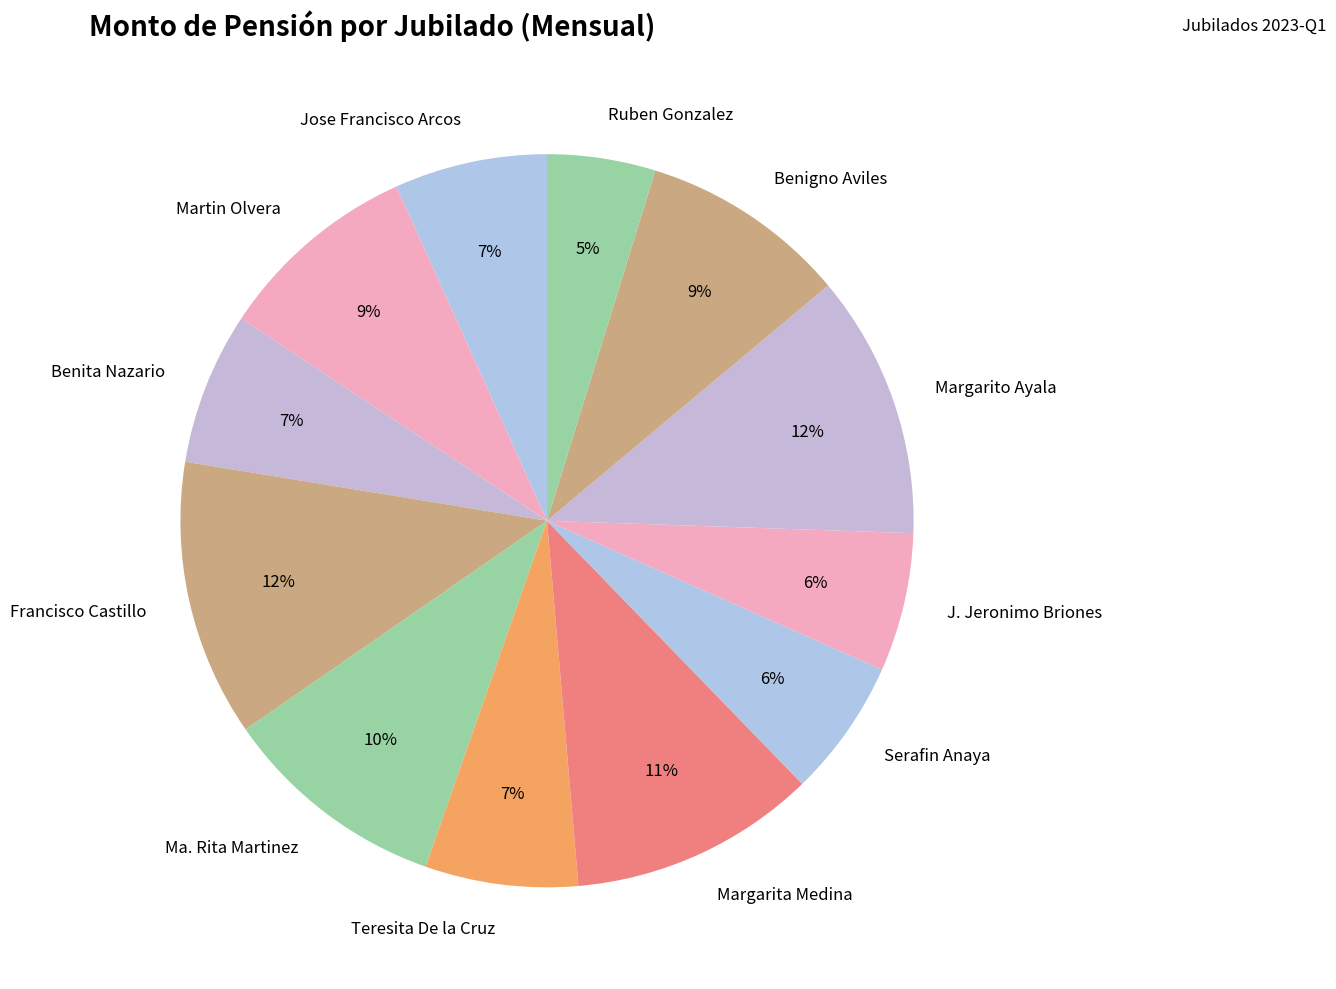

To the nearest percent, what portion does Teresita De la Cruz represent?

7%